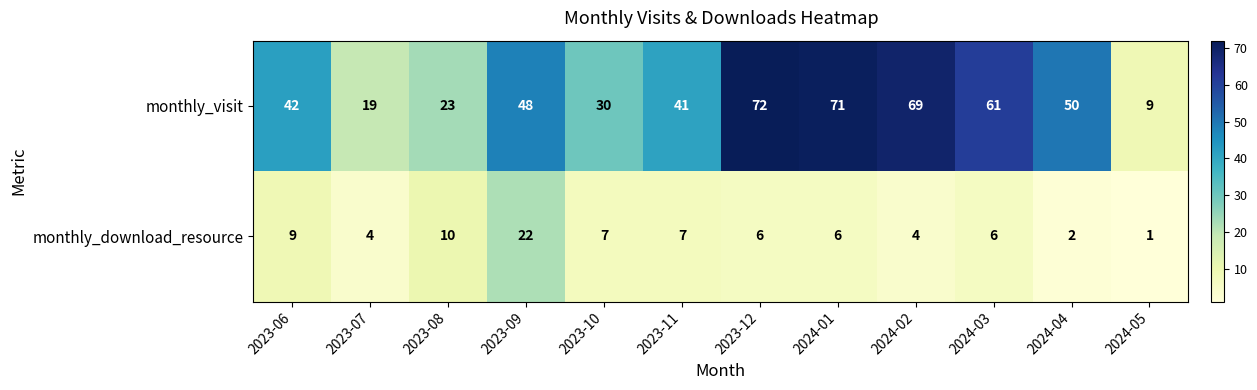

Count the number of data series in this chart.

2